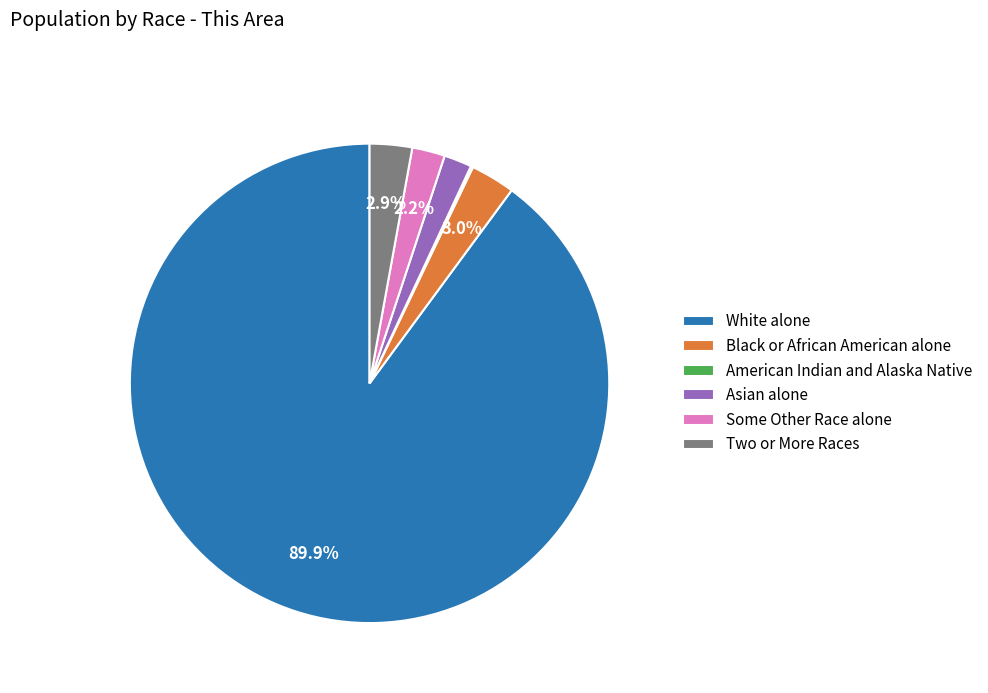

Which slice is the largest?

White alone